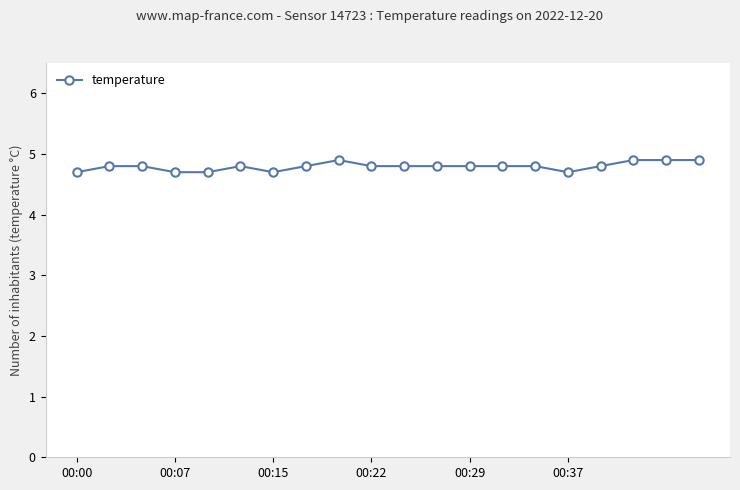

Reading left to right, list all the values displayed in this chart.

4.7	4.8	4.8	4.7	4.7	4.8	4.7	4.8	4.9	4.8	4.8	4.8	4.8	4.8	4.8	4.7	4.8	4.9	4.9	4.9